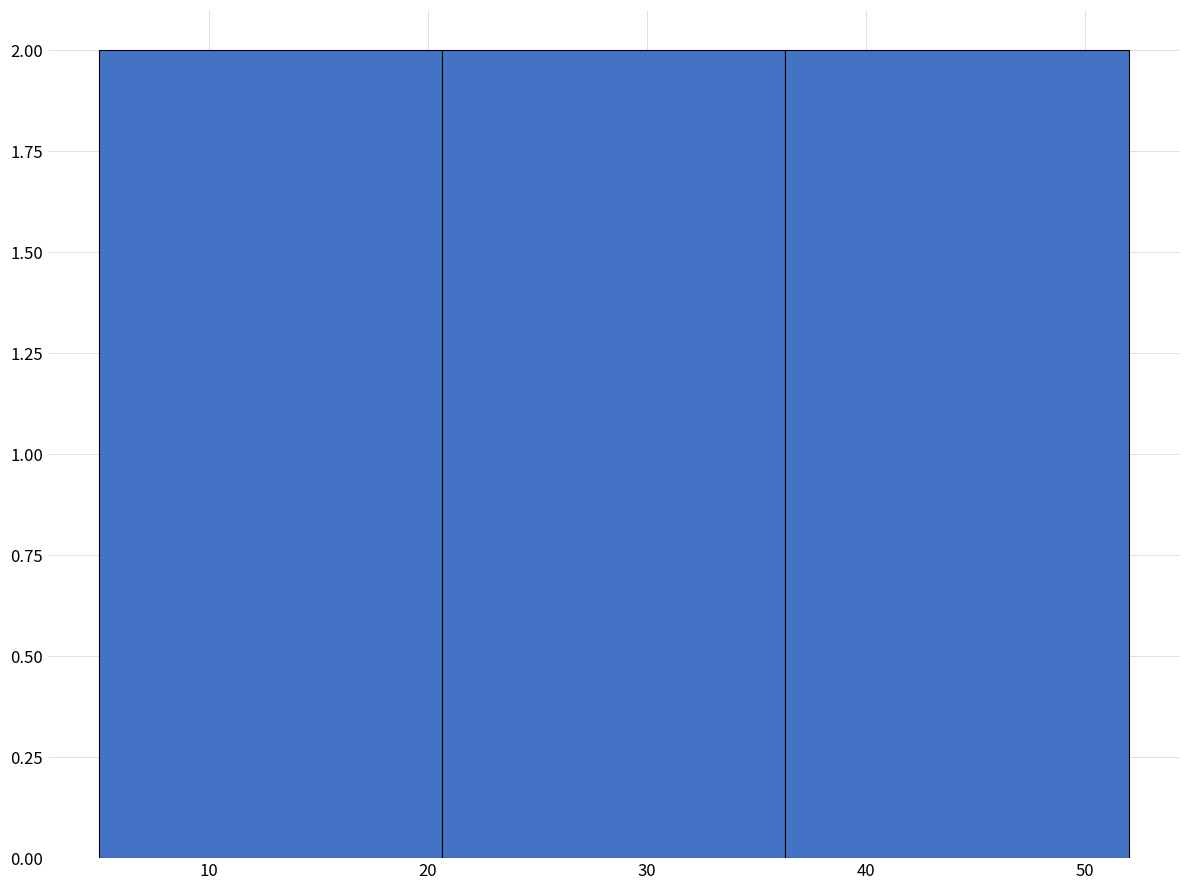

Reading left to right, list every bar in this chart as the range it spans on the x-axis followed by its height. Neither the bar edges nor the heights are printed on the chart, so give them approximately, as read against the axes.

5 to 21: 2
21 to 36: 2
36 to 52: 2